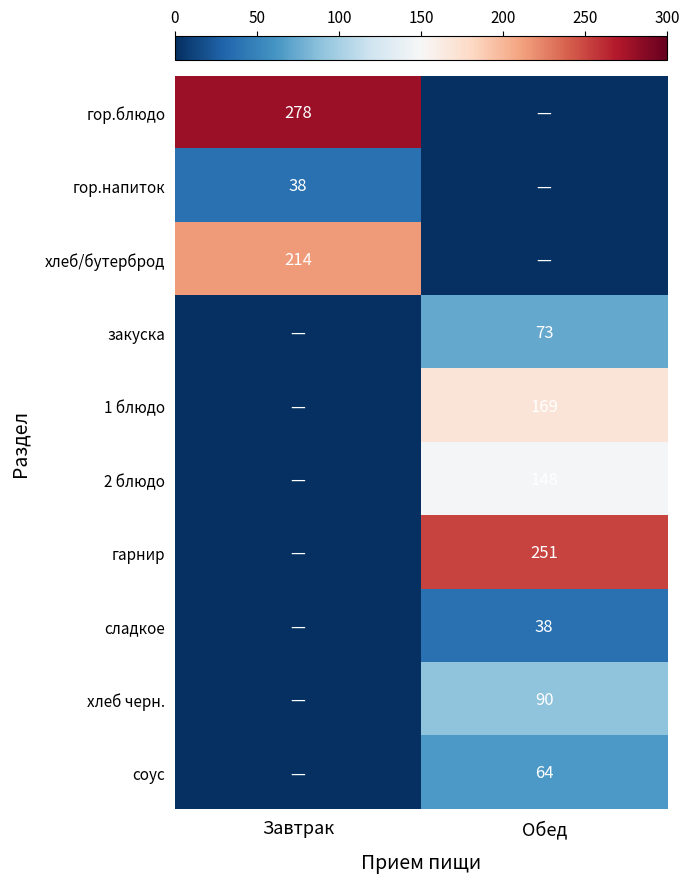

The 2 блюдо series shows 221 at Обед. True or false?

False